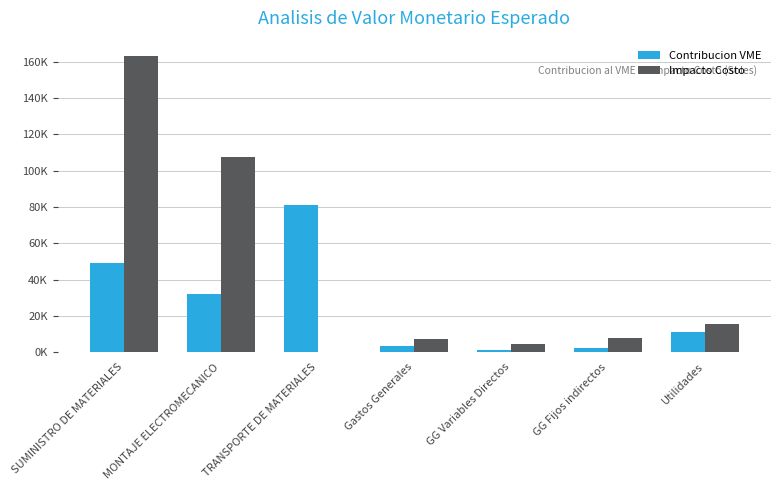

What are all the series names shown in the legend?

Contribucion VME, Impacto Costo